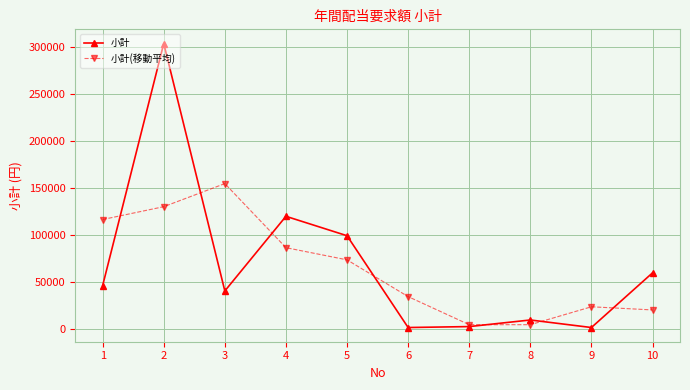

What is the difference between the highest and lowest values at 7?

2000.0